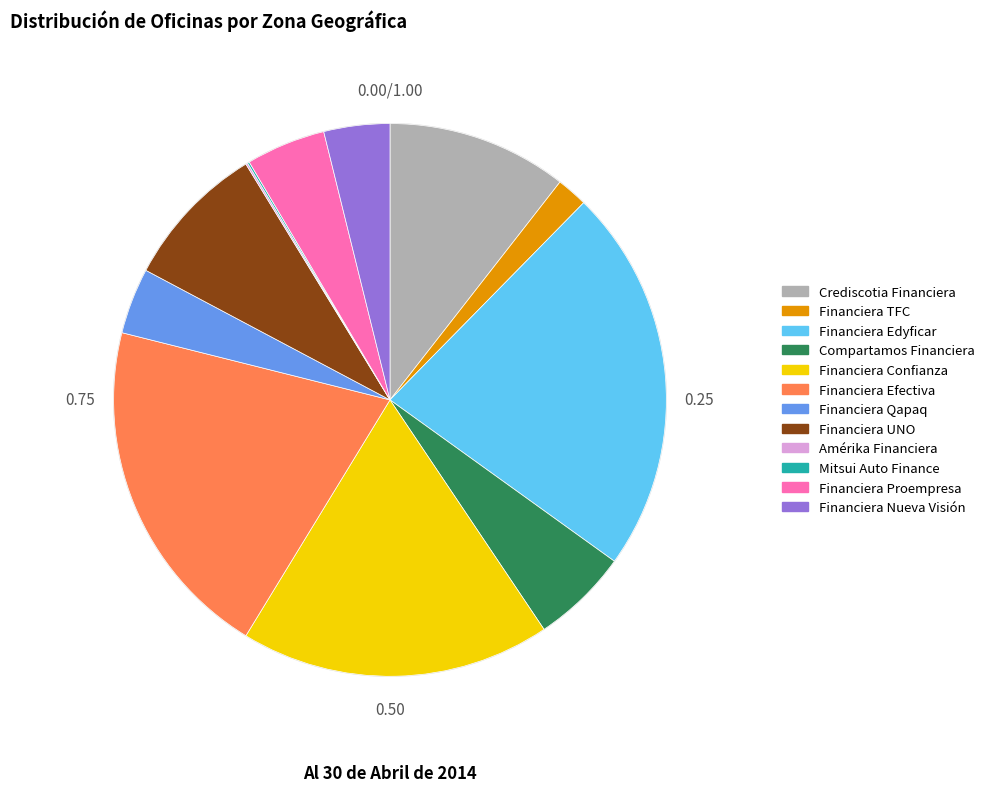

Does Compartamos Financiera represent more than half of the total?

No